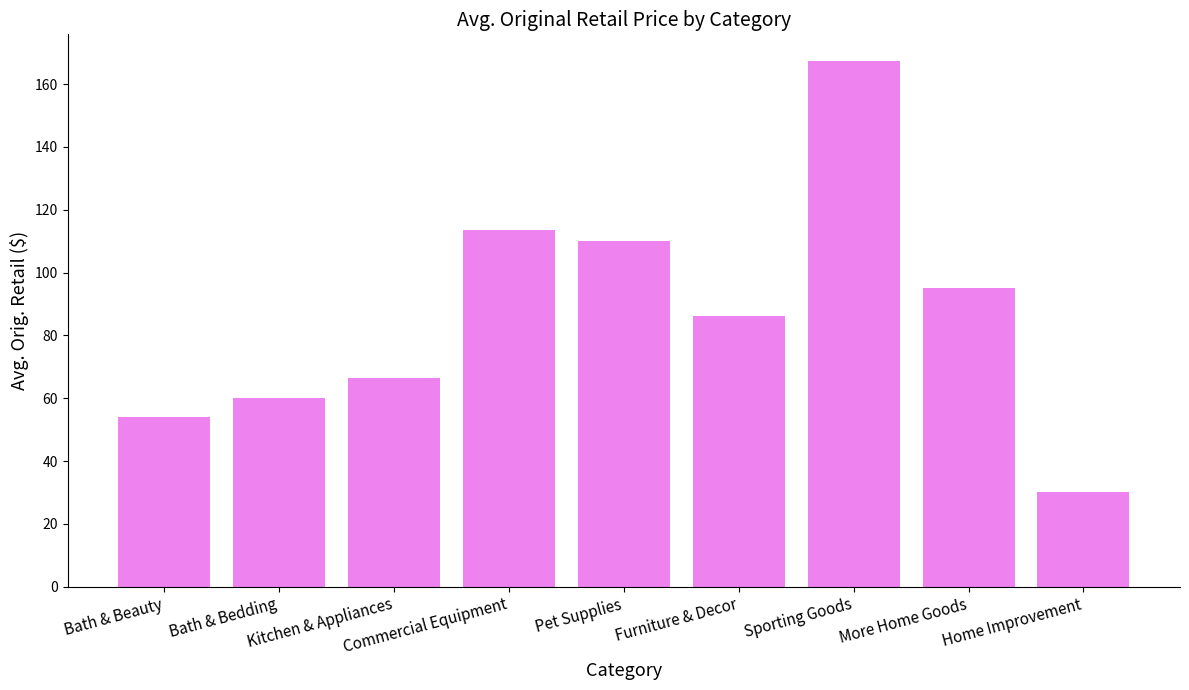

What is the ratio of the value at Furniture & Decor to the value at Home Improvement?

2.9